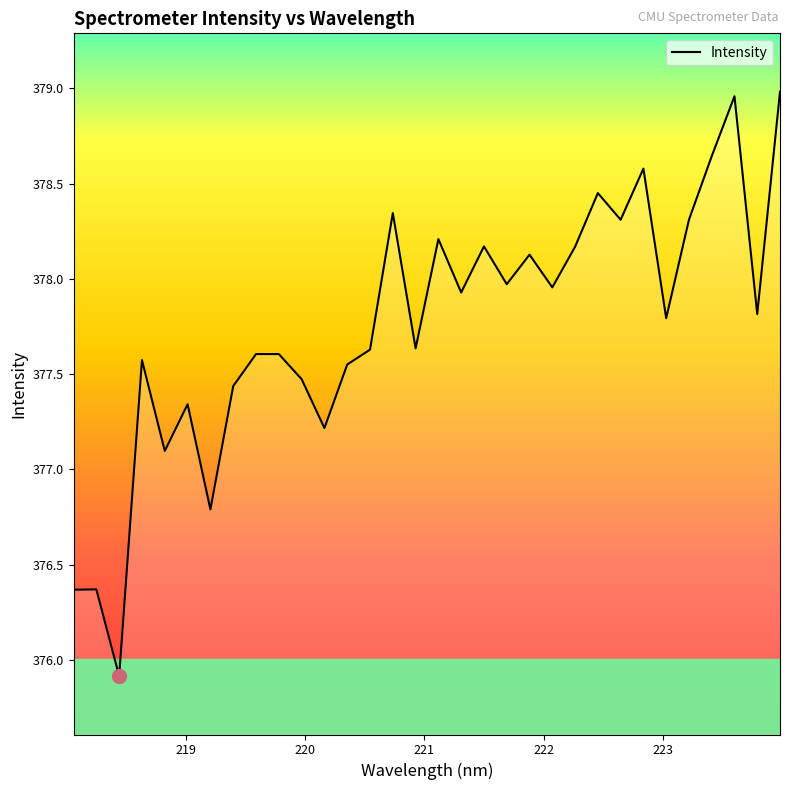

What is the smallest value displayed?

375.9